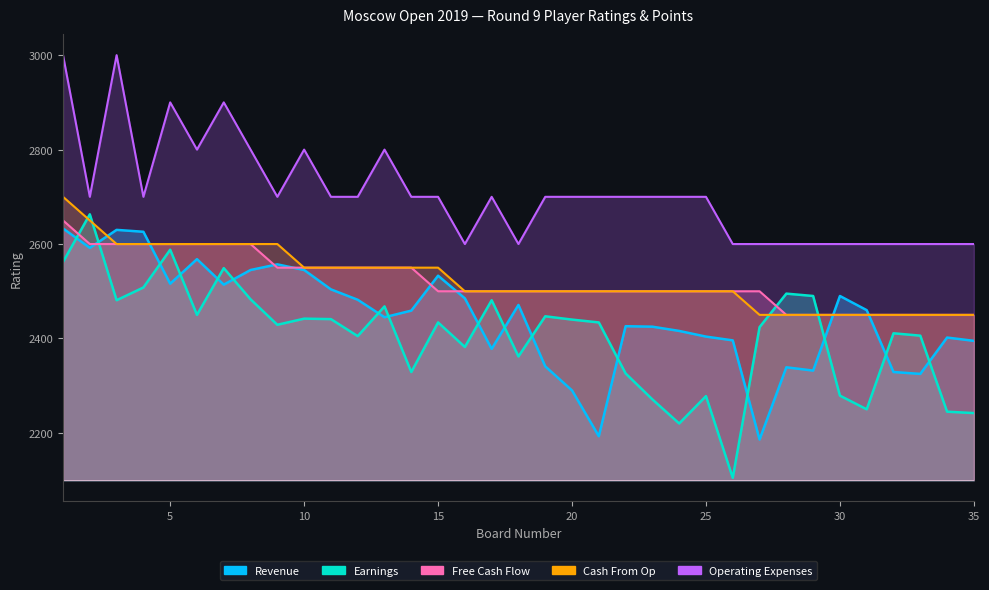

Where does the Earnings series first go above 2434?

1